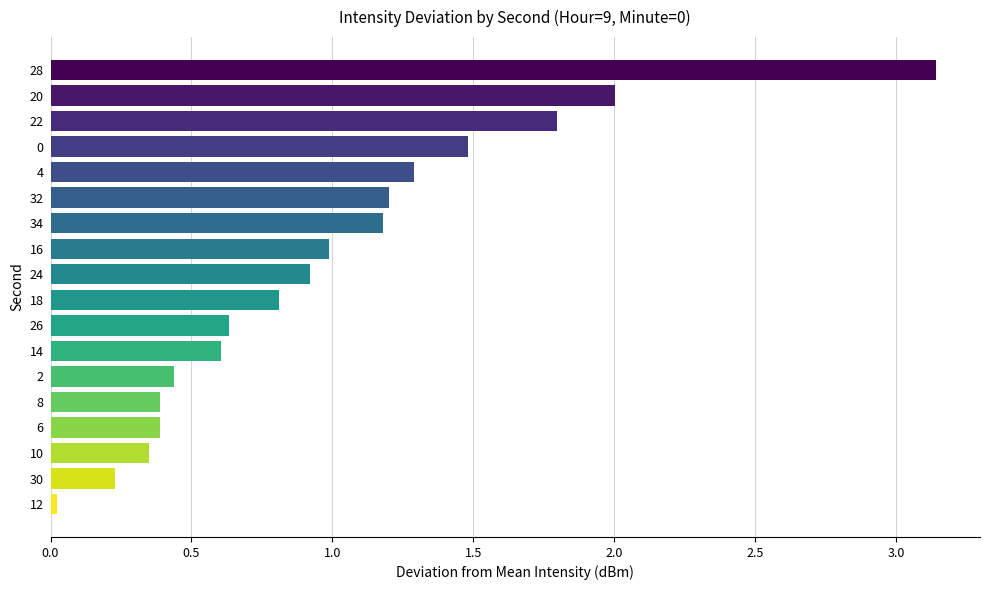

What position from the top is 30?

17